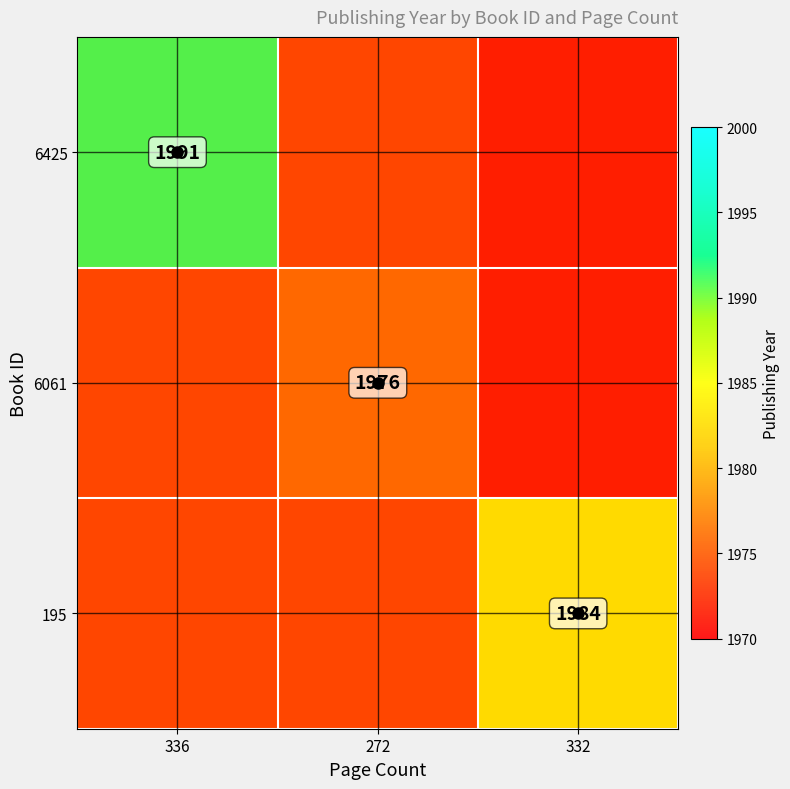

The value of 6061 at 336 is 858. True or false?

False